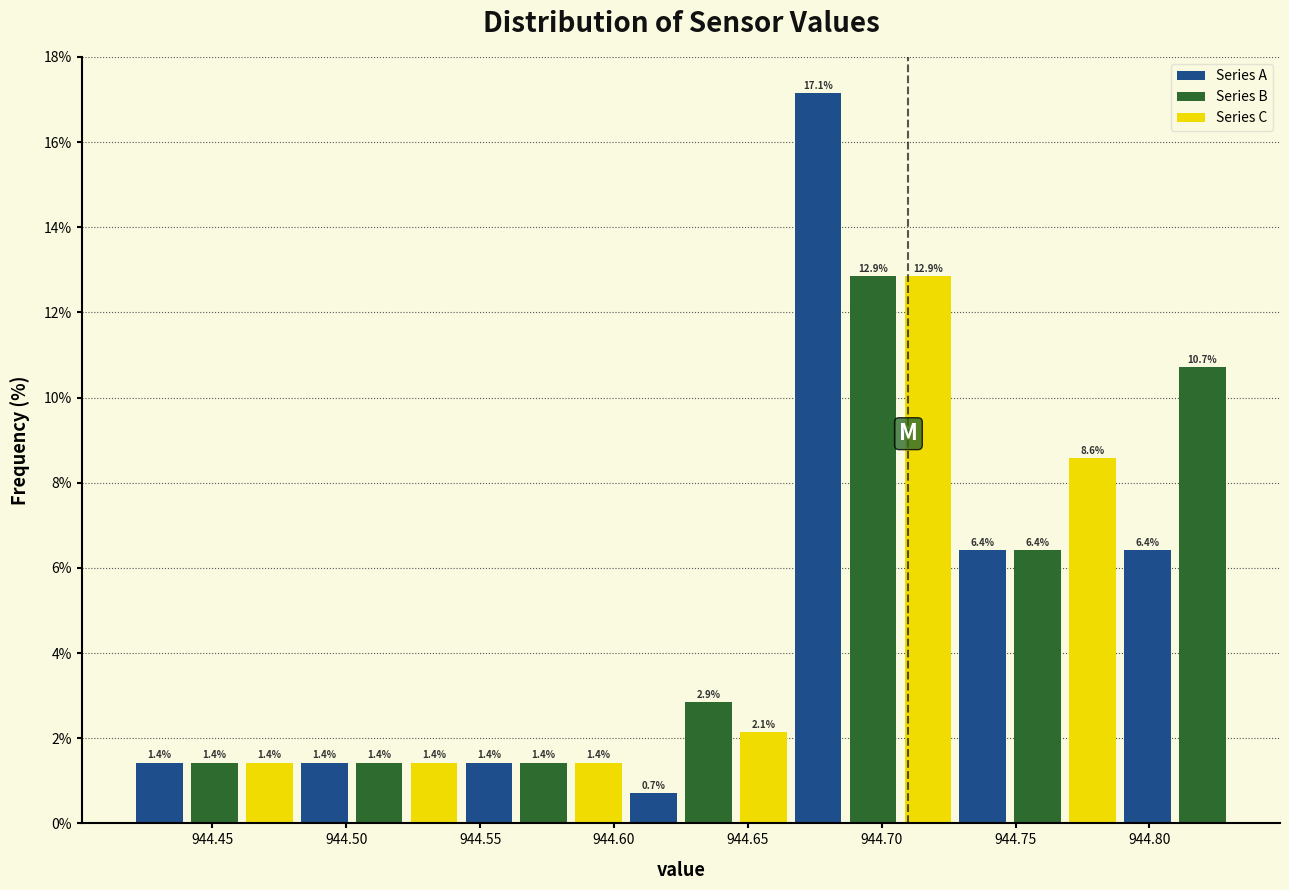

Reading left to right, transcribe this chart: for each bar, give the range it covers on the x-axis and its height. The bar edges are not printed on the chart, so give them approximately, as read against the axis.

944.420 to 944.440: 1.4
944.440 to 944.460: 1.4
944.460 to 944.480: 1.4
944.480 to 944.500: 1.4
944.500 to 944.525: 1.4
944.525 to 944.545: 1.4
944.545 to 944.565: 1.4
944.565 to 944.585: 1.4
944.585 to 944.605: 1.4
944.605 to 944.625: 0.7
944.625 to 944.645: 2.9
944.645 to 944.665: 2.1
944.665 to 944.685: 17.1
944.685 to 944.705: 12.9
944.705 to 944.730: 12.9
944.730 to 944.750: 6.4
944.750 to 944.770: 6.4
944.770 to 944.790: 8.6
944.790 to 944.810: 6.4
944.810 to 944.830: 10.7